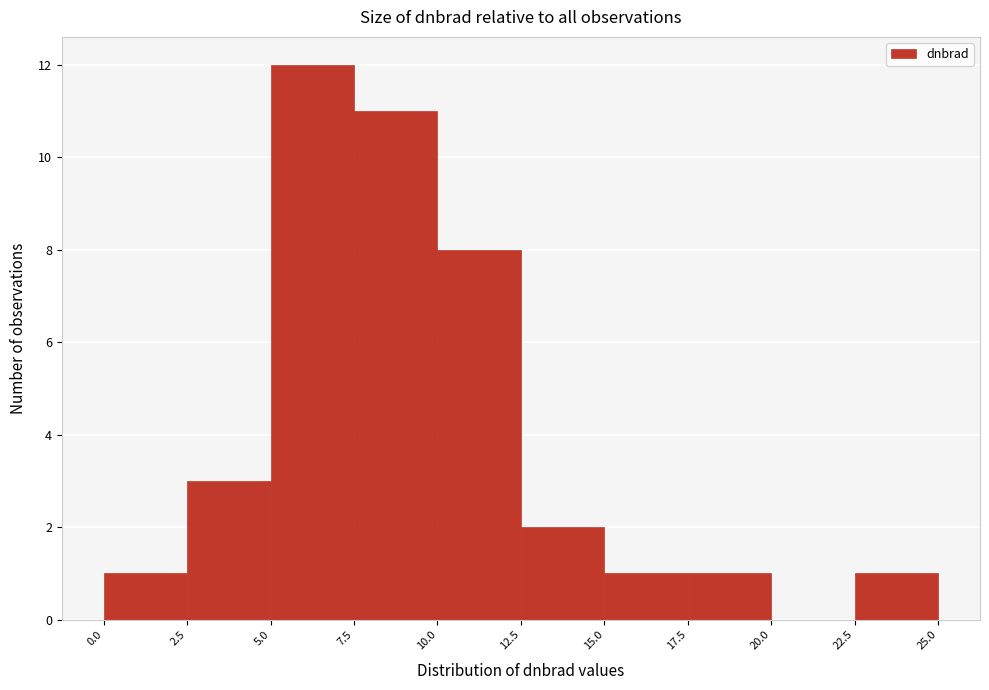

Which range on the x-axis has the tallest bar?

5.0 to 7.5